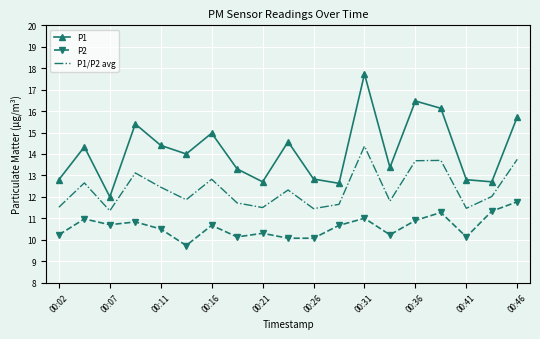

What is the difference between the maximum and minimum values in the P2 series?

2.0